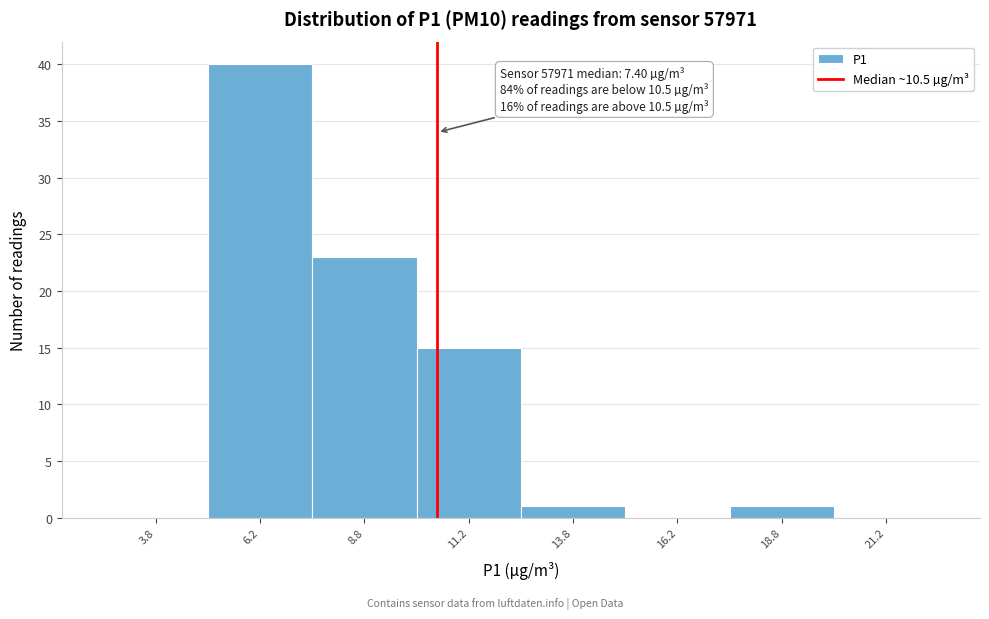

Which range on the x-axis has the tallest bar?

5.0 to 7.5